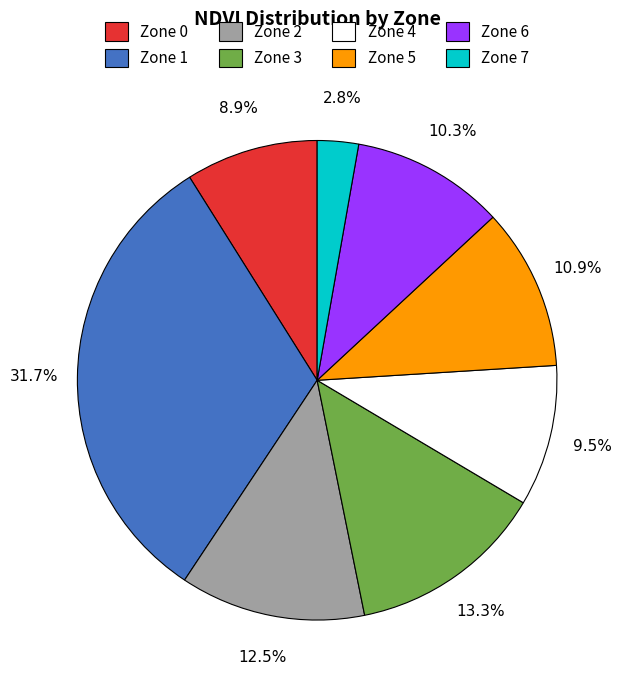

Is the sum of Zone 5 and Zone 7 greater than half?

No